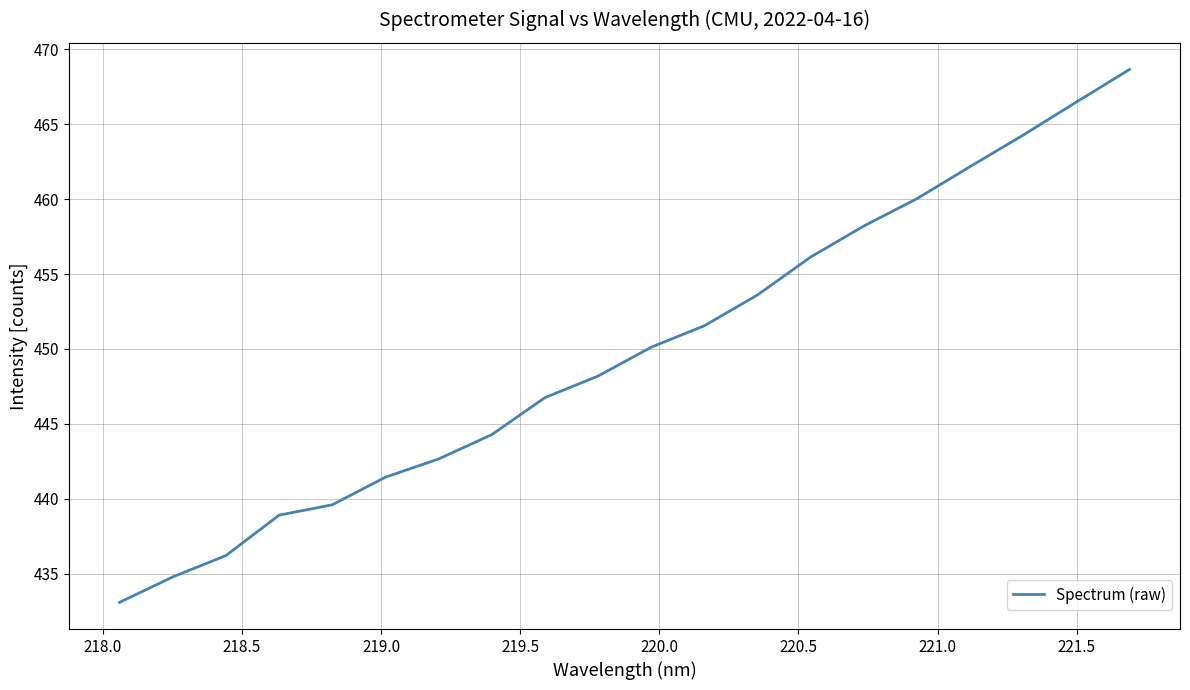

How many lines are shown in the chart?

1